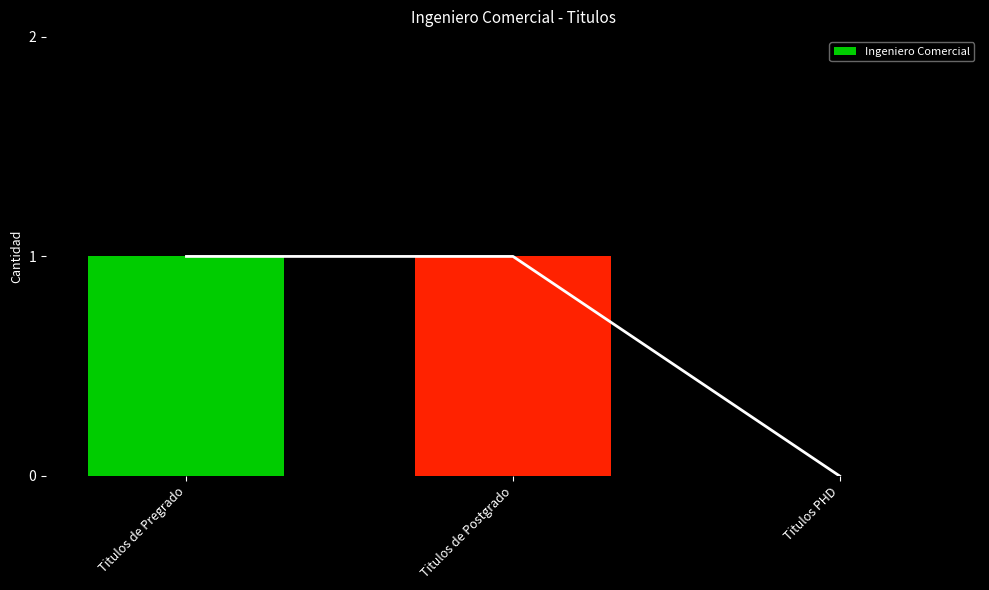

What is the sum of the values at Titulos de Postgrado and Titulos de Pregrado?

2